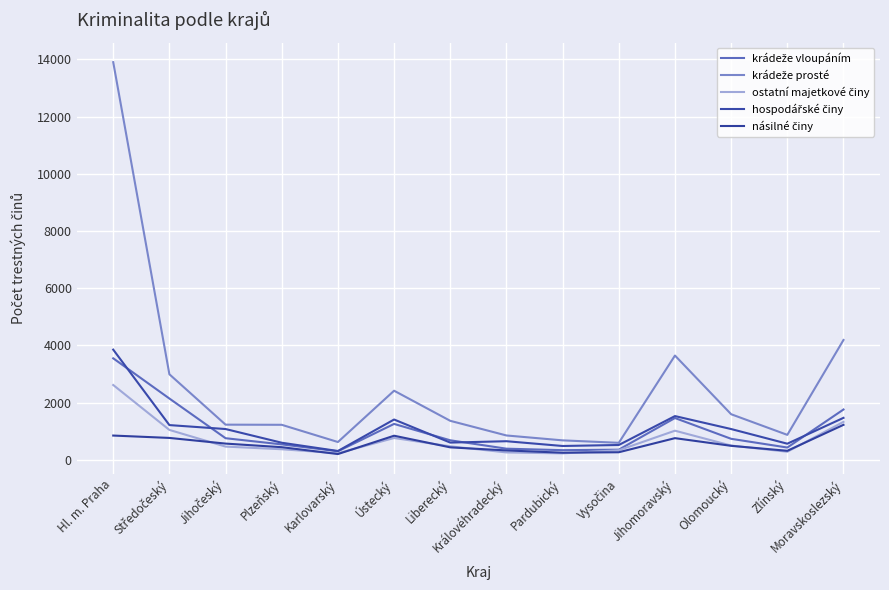

At how many categories does at least one series exceed 430?

14